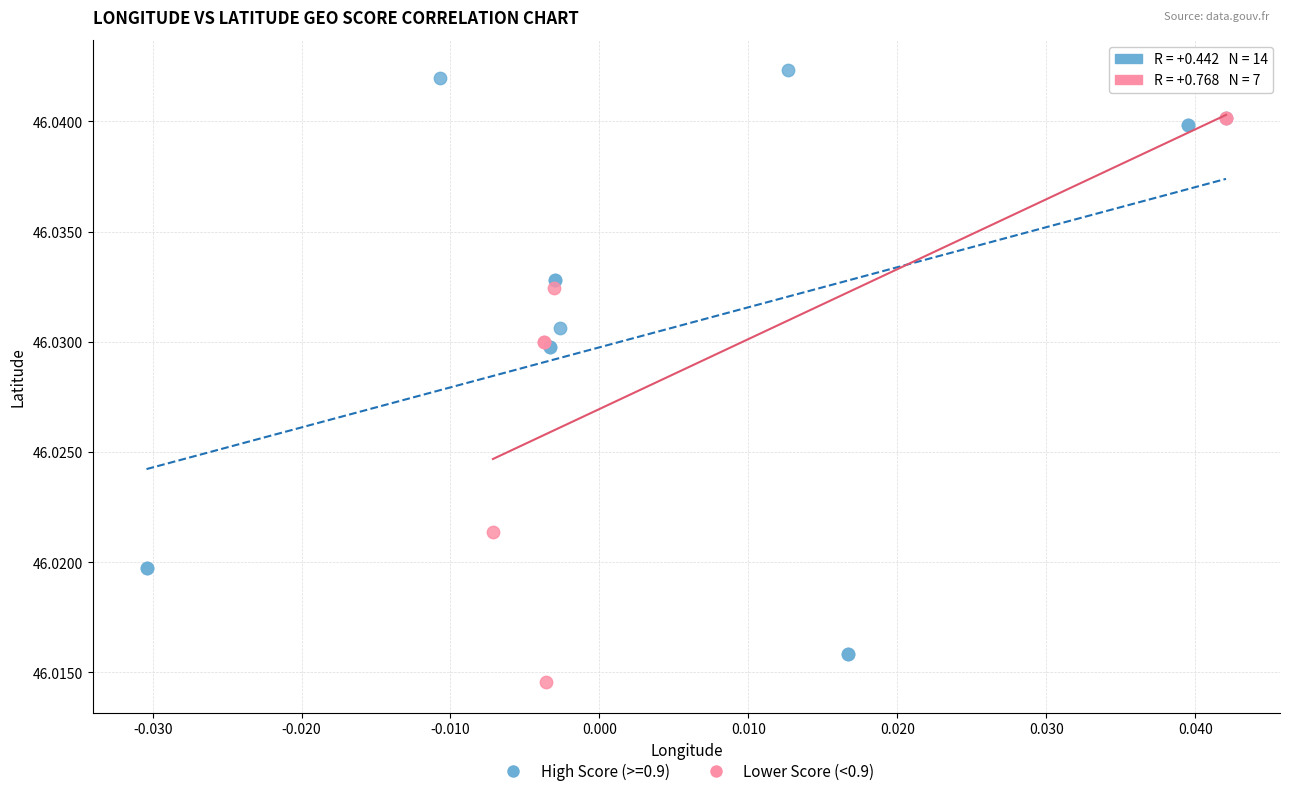

Which series contains the highest Y value?

High Score (>=0.9)